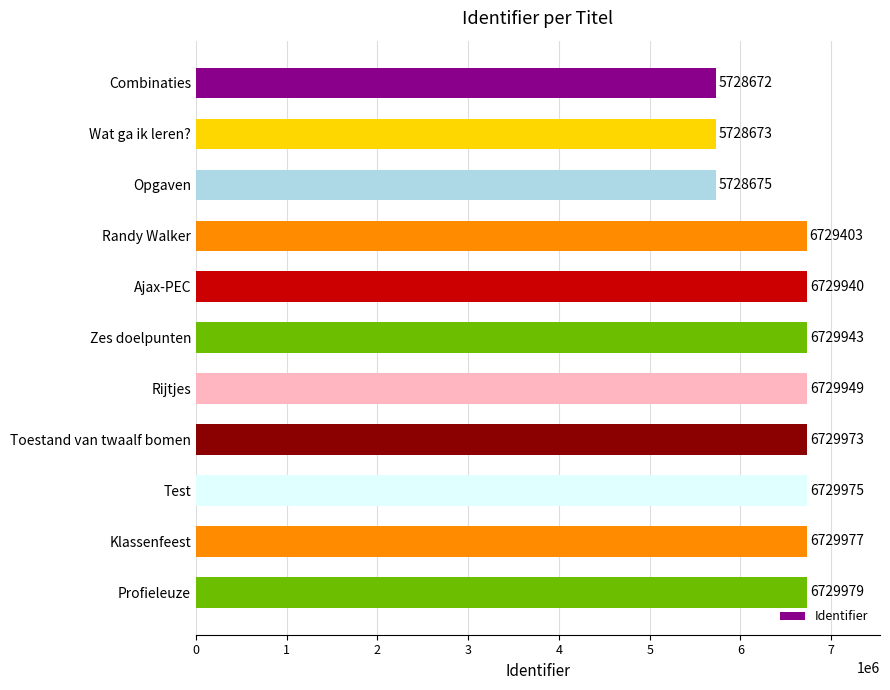

At which label is the value closest to 6229325?

Randy Walker